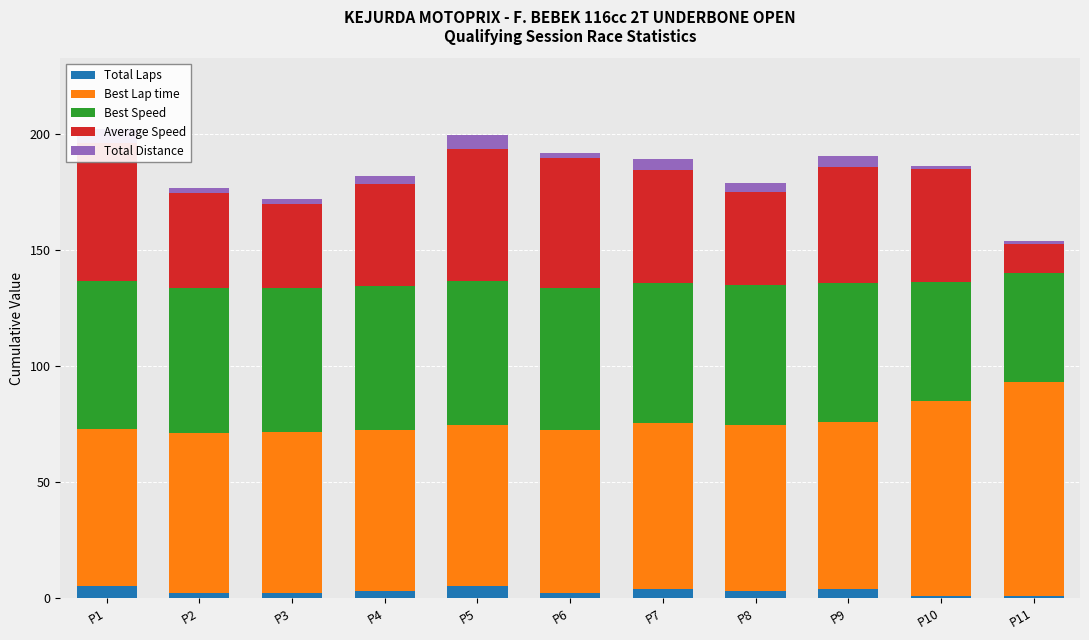

Is it true that Best Lap time equals 105.4 at P8?

False